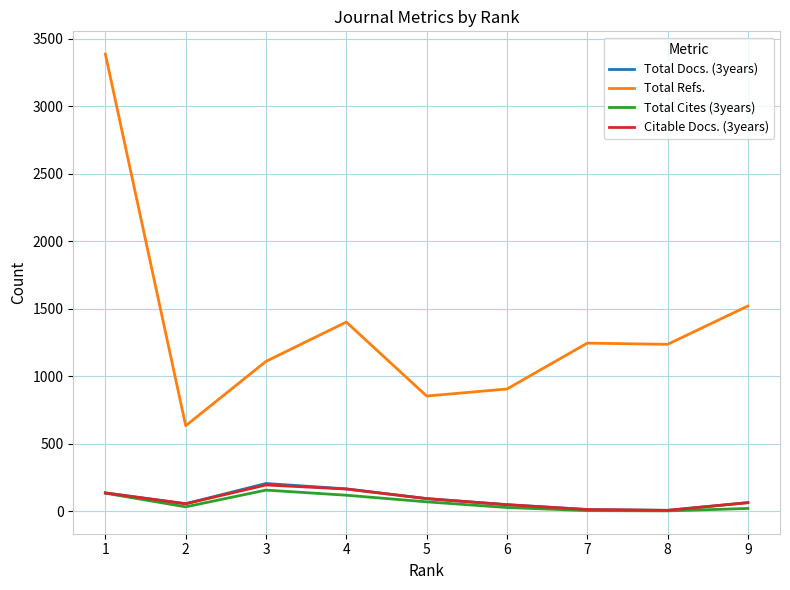

What is the greatest value displayed?

3387